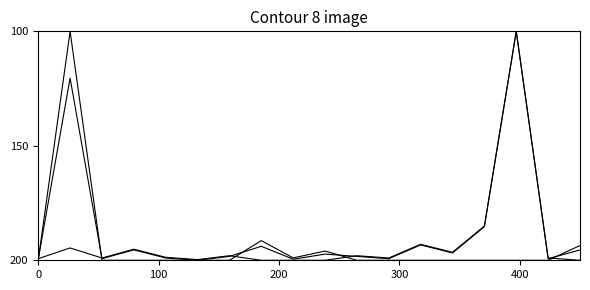

Does the chart have visible grid lines?

No